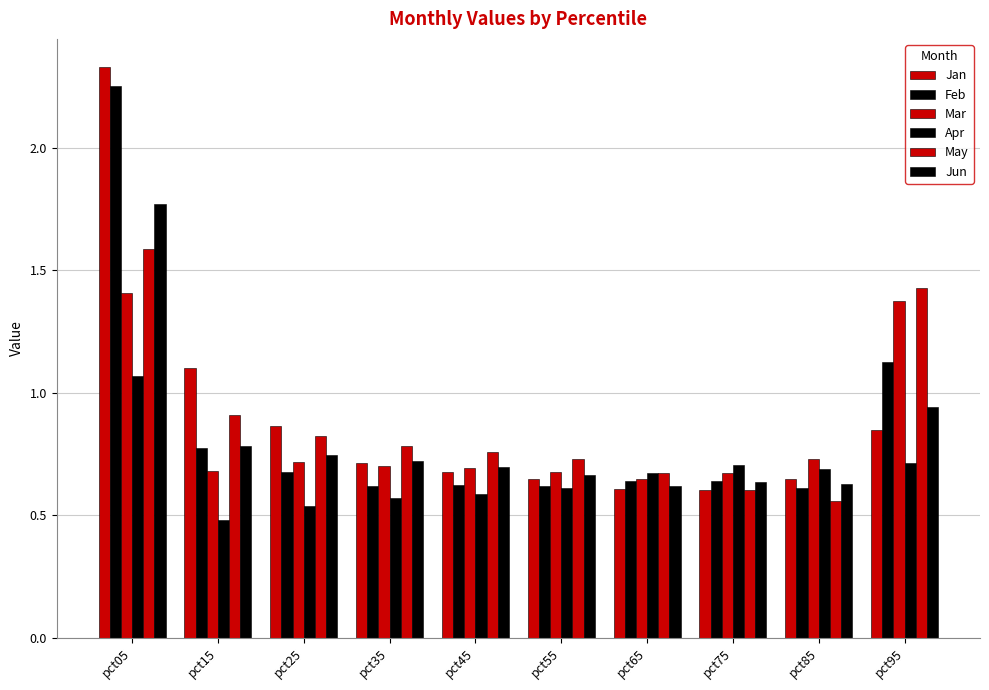

True or false: May has a value of 0.3 at pct55.

False